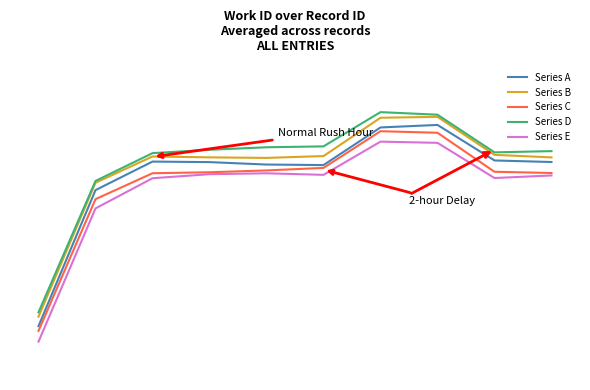

What are all the series names shown in the legend?

Series A, Series B, Series C, Series D, Series E